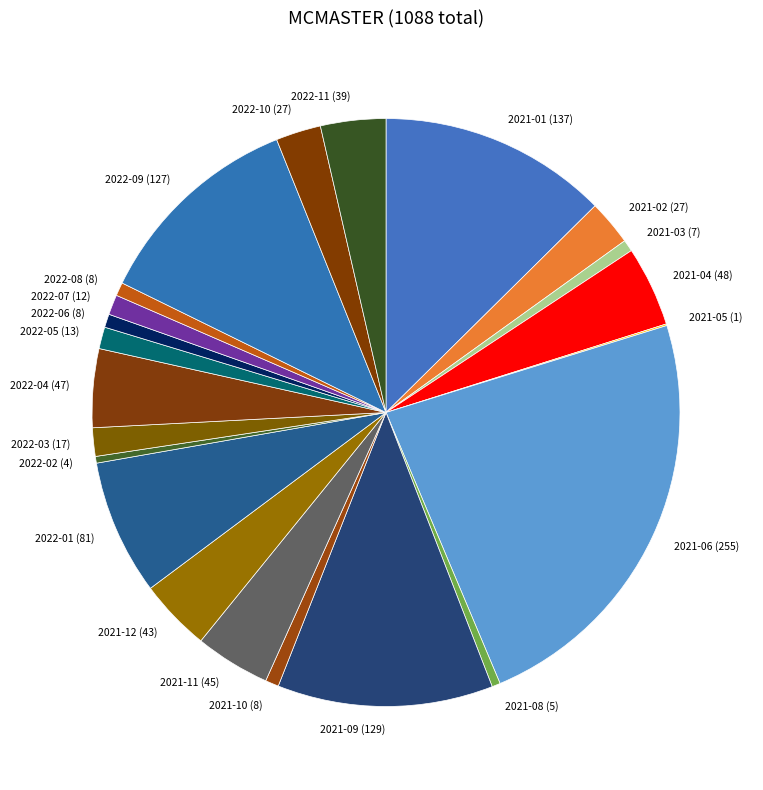

The 2022-08 slice represents 16% of the pie. True or false?

False